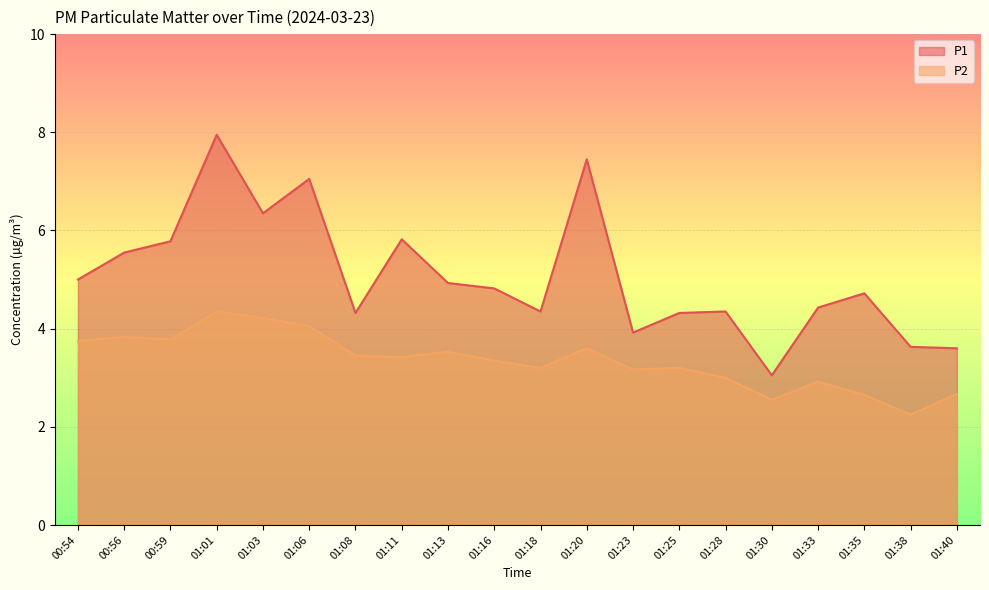

List the series in order of their overall mean, lowest first.

P2, P1